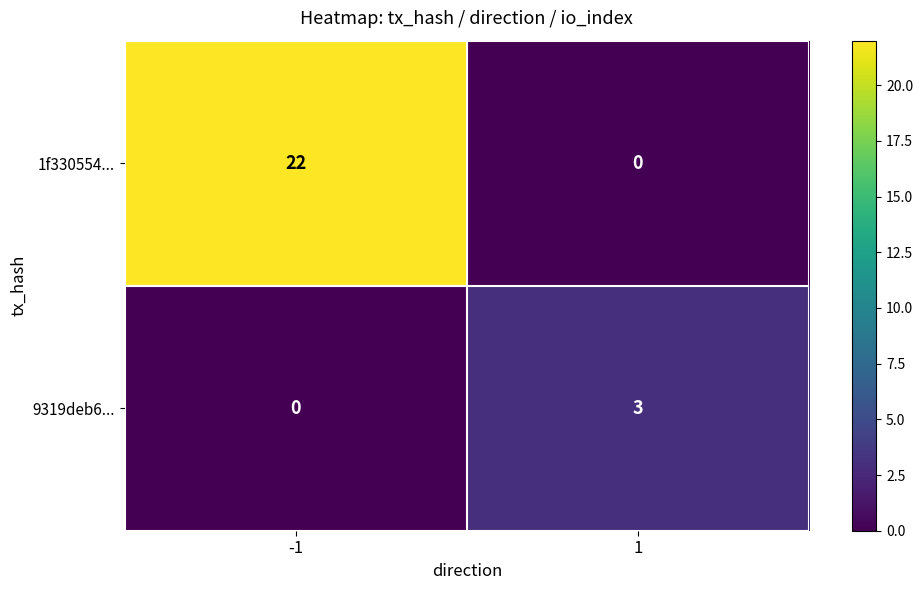

Is the value of 9319deb6... at 1 greater than the value of 1f330554... at -1?

No